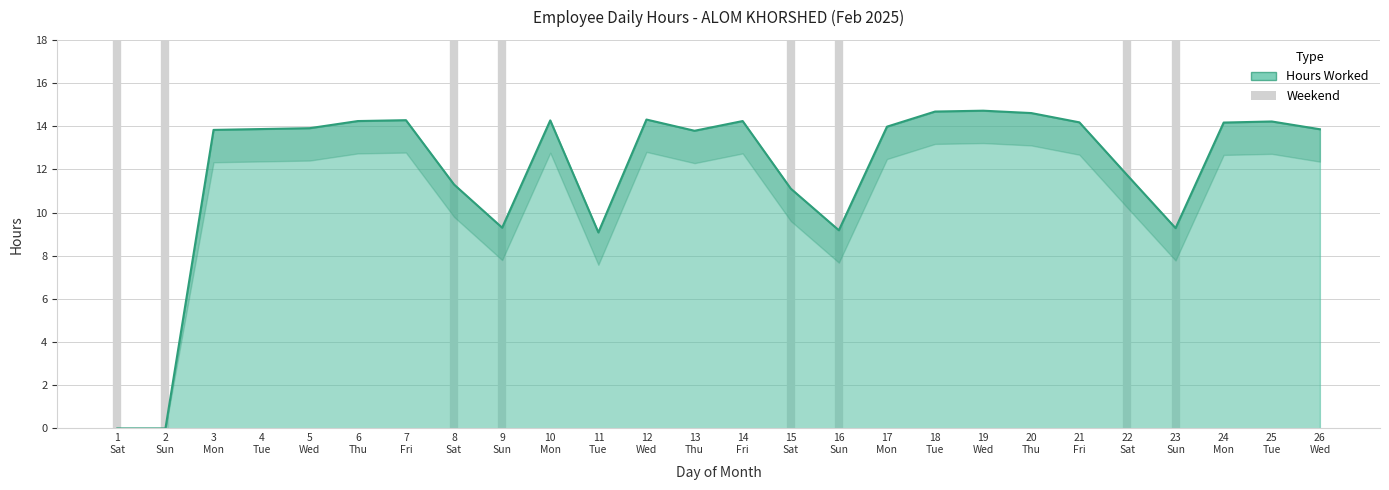

What is the sum of all values?

312.1